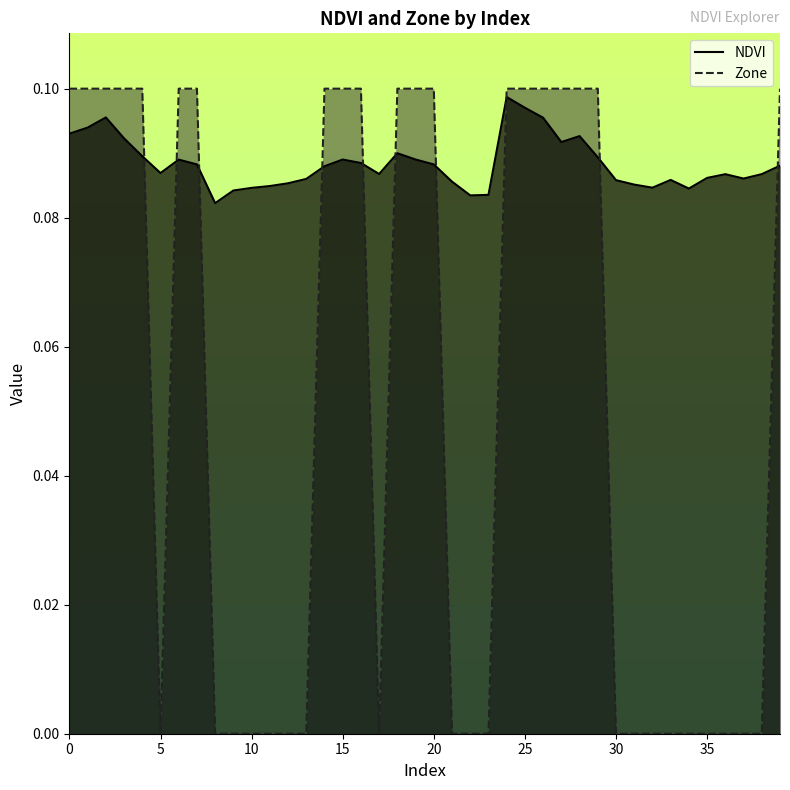

The Zone series shows 0.1 at 7. True or false?

True